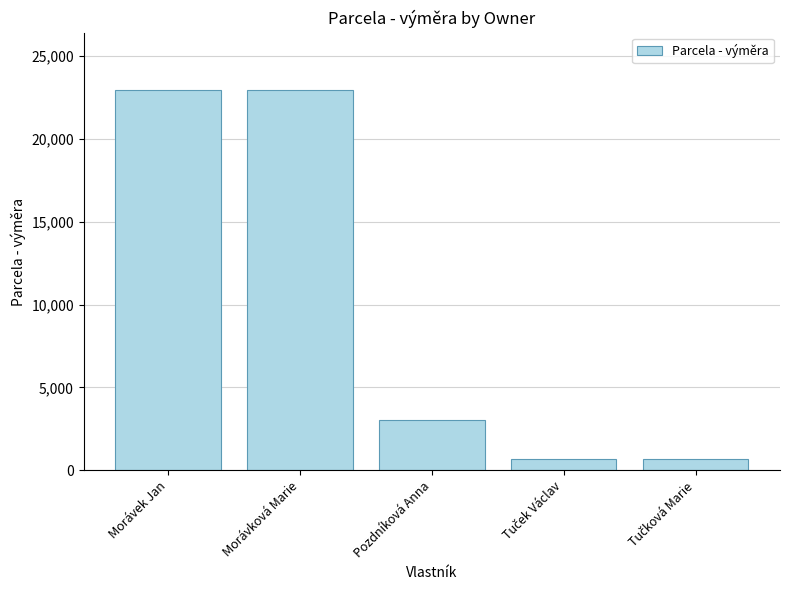

Are the bars grouped side by side (vs. stacked)?

No